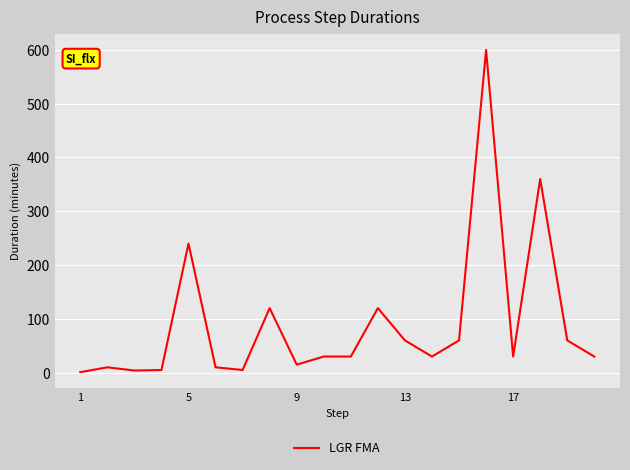

What is the difference between the maximum and minimum values?

599